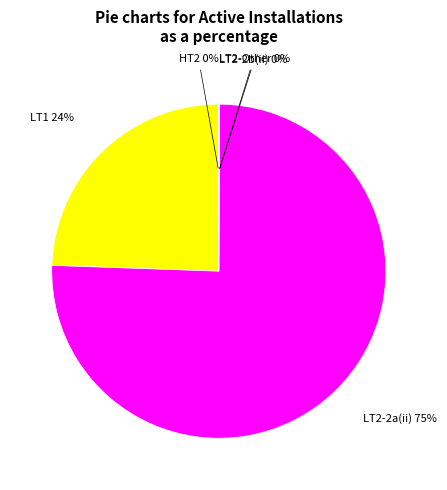

To the nearest percent, what is the average slice percentage?

20%